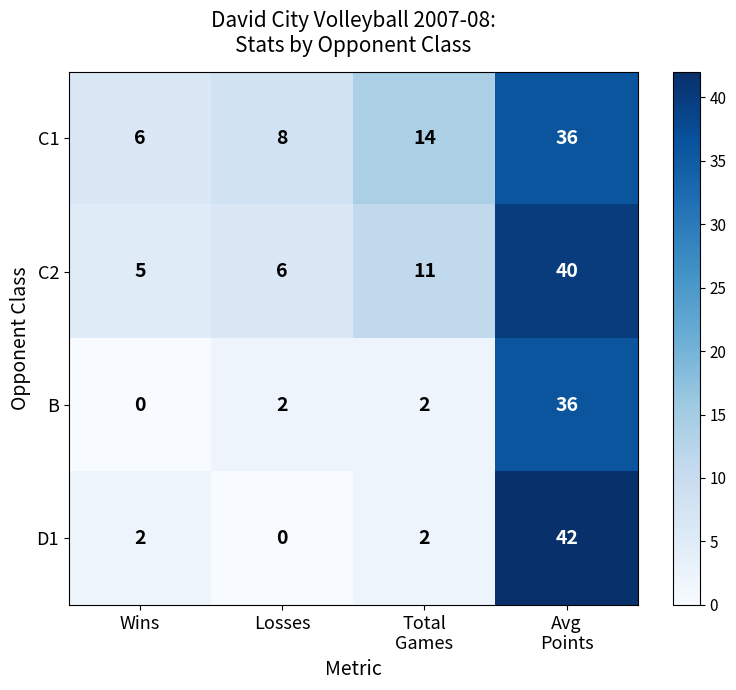

What is the minimum value for C2?

5